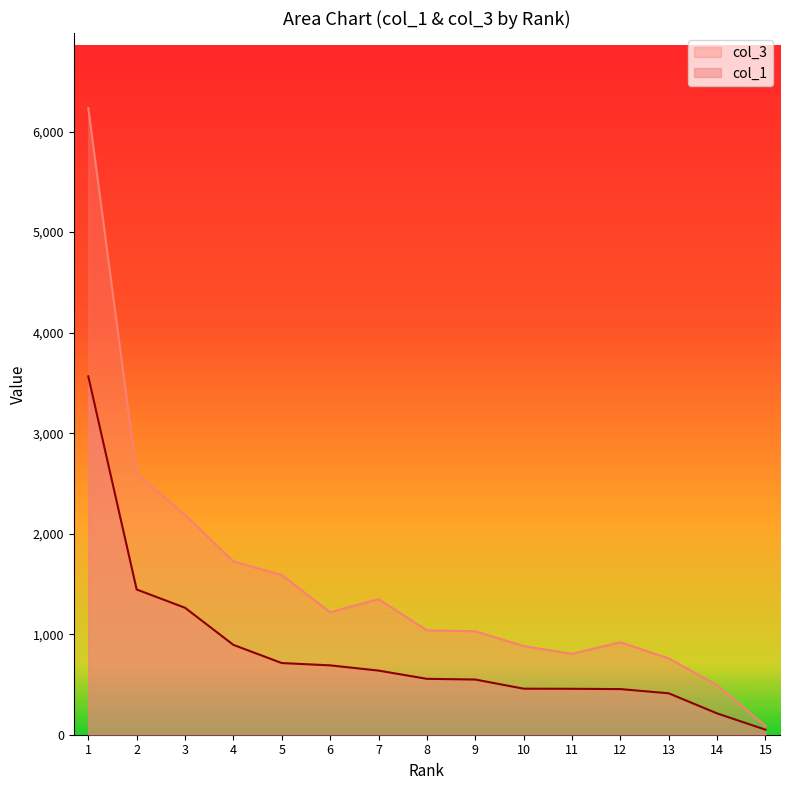

What are all the series names shown in the legend?

col_3, col_1